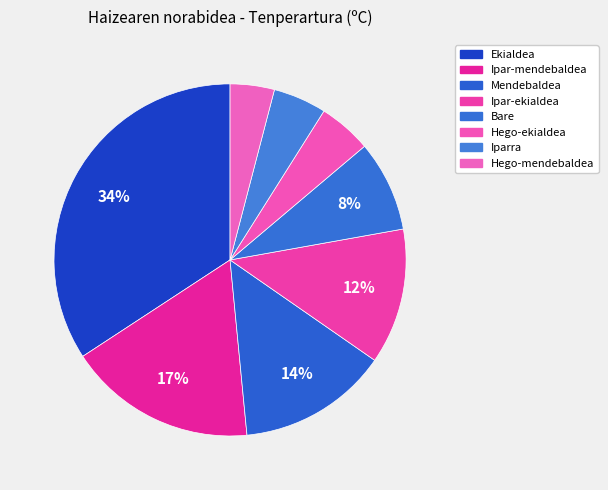

The Ipar-mendebaldea slice represents 31% of the pie. True or false?

False